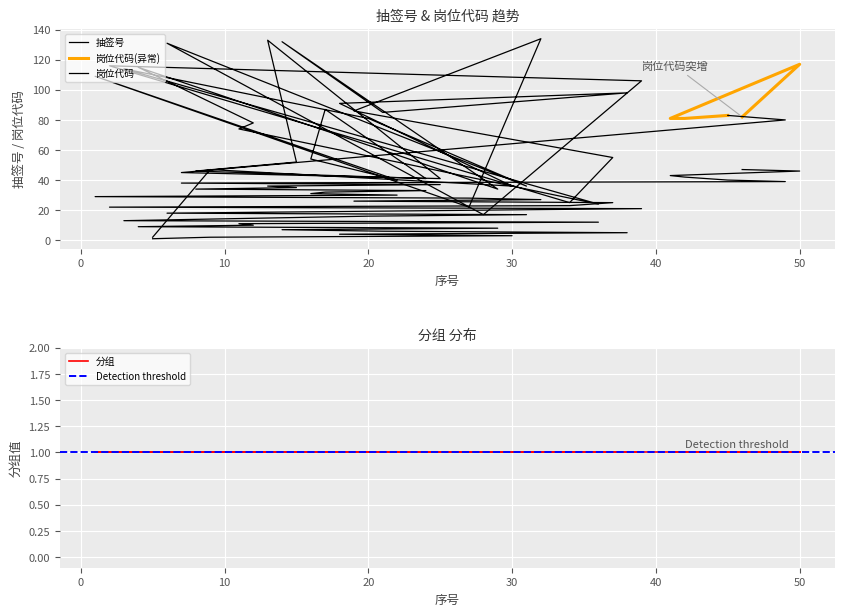

What is the spread (max minus min) of values at 17?

86